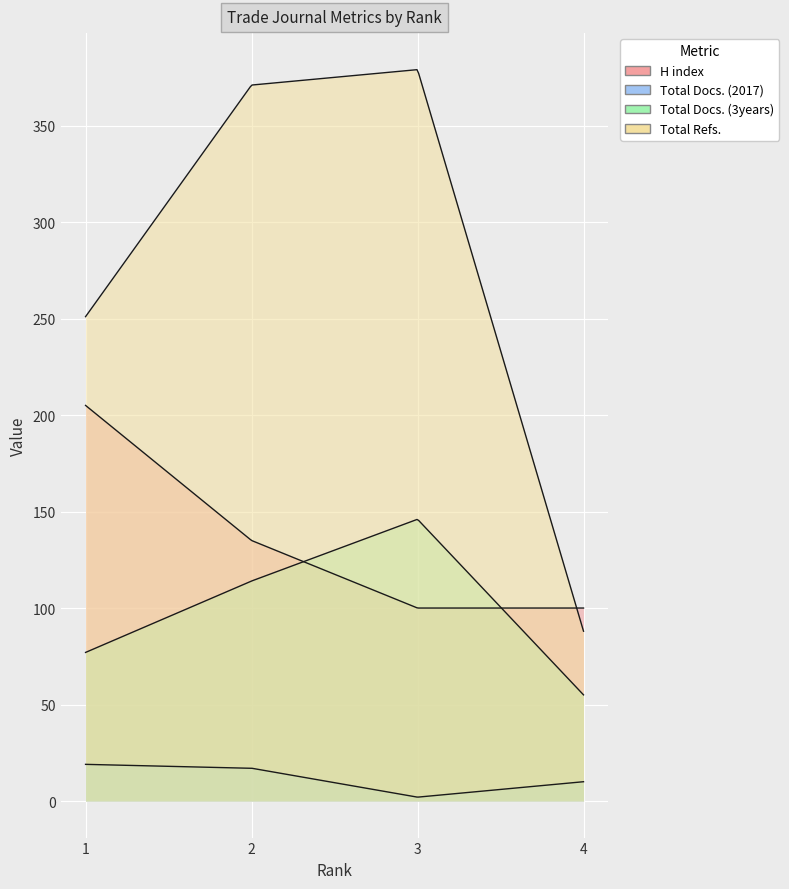

What is the total value across all series at 2?

637